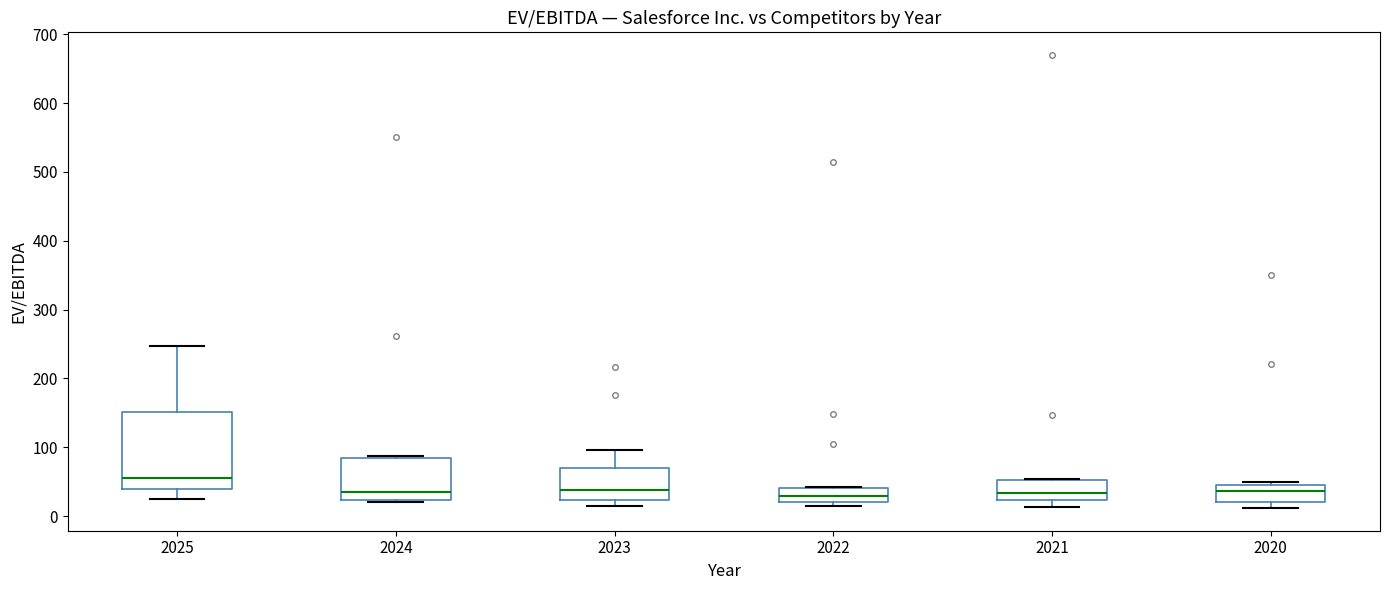

Reading left to right, transcribe this box plot: for each box, give where its median line is, the range the box spans, and where its two whiskers end, as read against the y-axis. The values are not printed on the chart, so give them approximately, as read against the axis.

2025: median 60, box 40 to 150, whiskers 20 to 250
2024: median 40, box 20 to 80, whiskers 20 (just below the box's lower edge) to 90
2023: median 40, box 20 to 70, whiskers 10 to 100
2022: median 30, box 20 to 40, whiskers 10 to 40
2021: median 30, box 20 to 50, whiskers 10 to 50
2020: median 40, box 20 to 50, whiskers 10 to 50 (just above the box's upper edge)